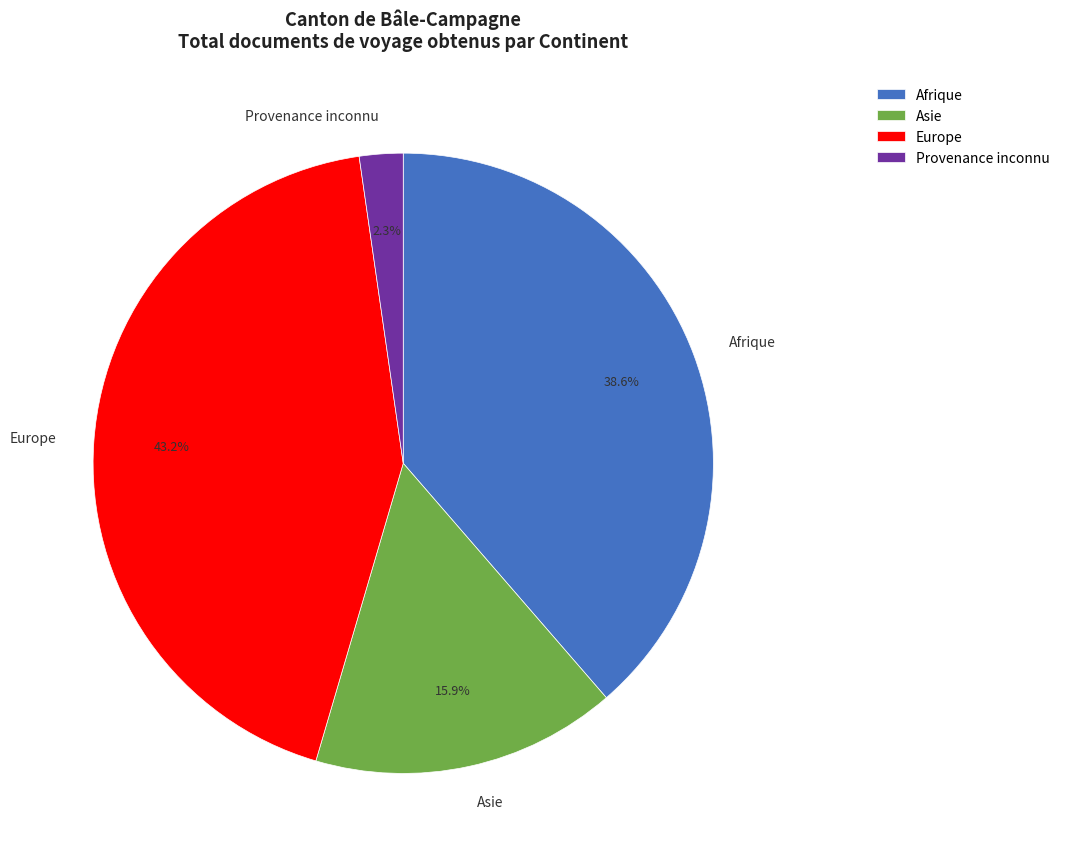

To the nearest percent, what is the difference between the Europe and Provenance inconnu slice percentages?

41%